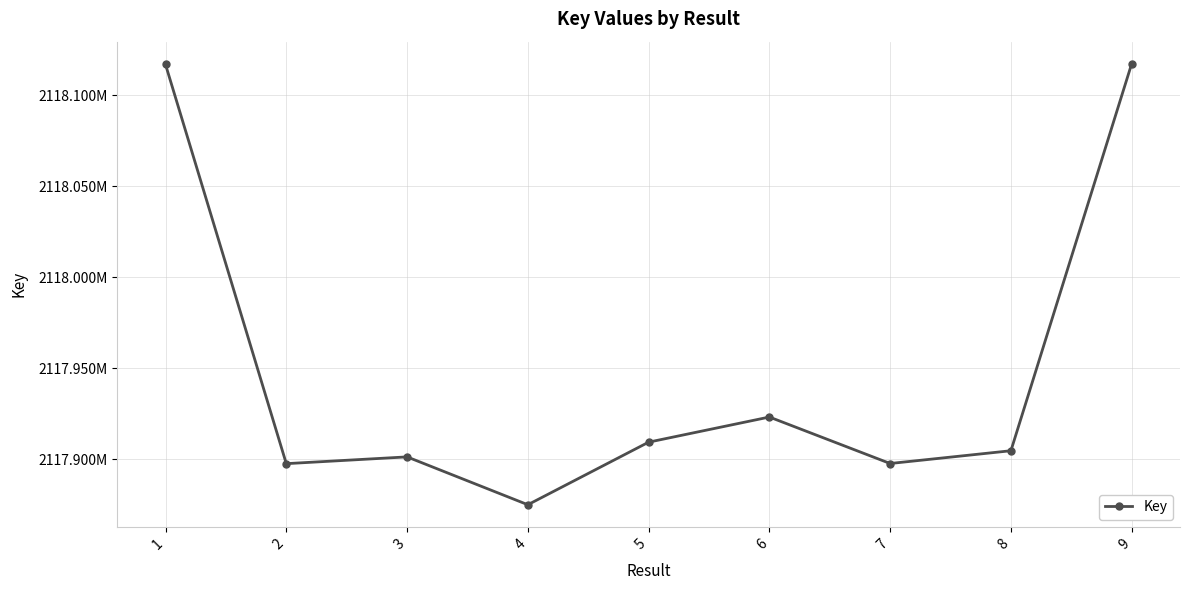

Reading left to right, transcribe all the data shown in this chart.

2118117056	2117897456	2117901182	2117874855	2117909276	2117923107	2117897539	2117904567	2118117480